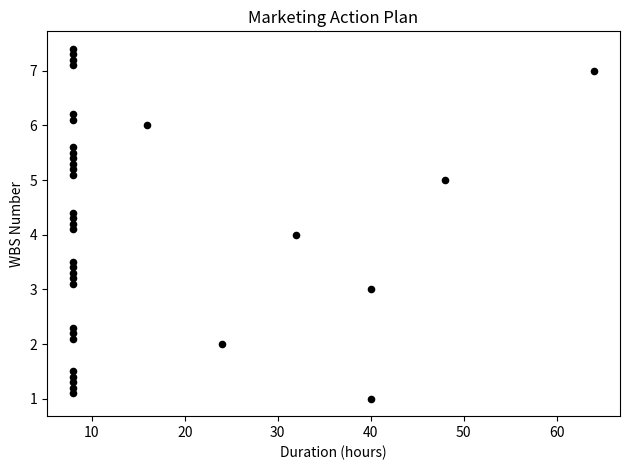

What is the range of X values (max minus min)?

56.0